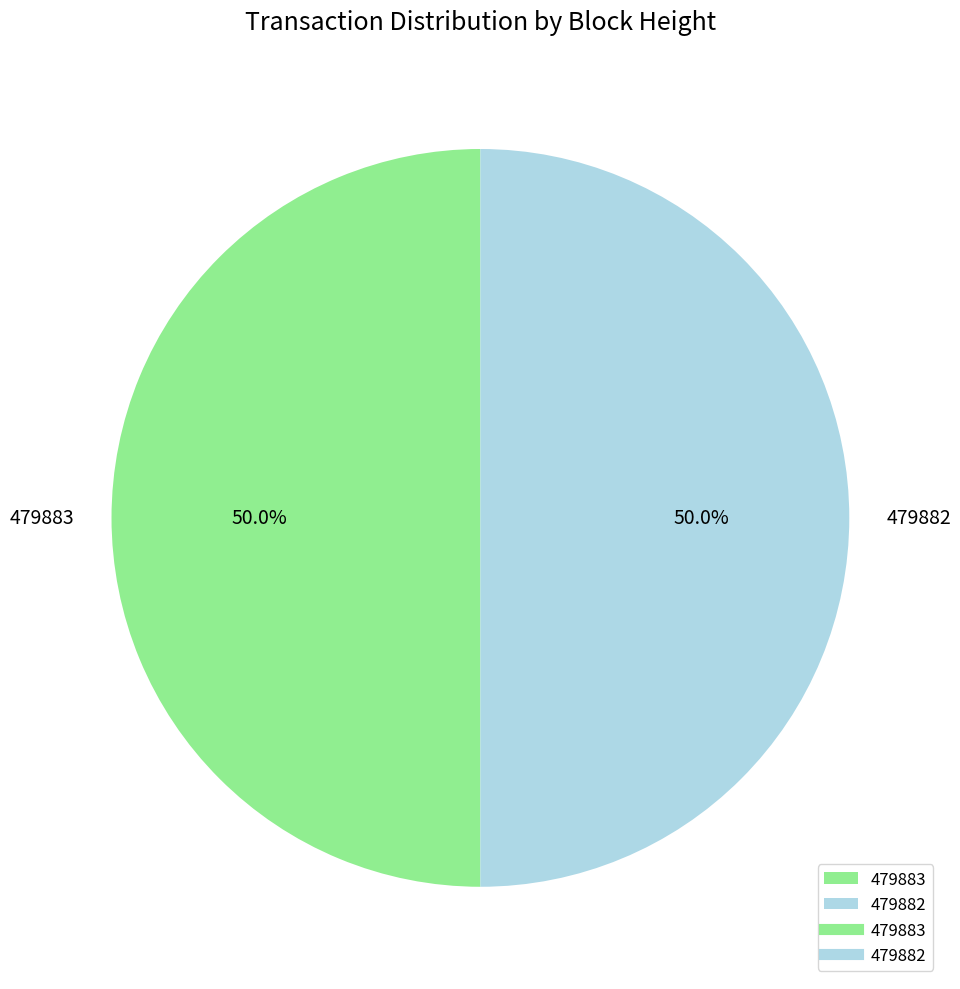

To the nearest percent, what is the combined percentage of 479883 and 479882?

100%